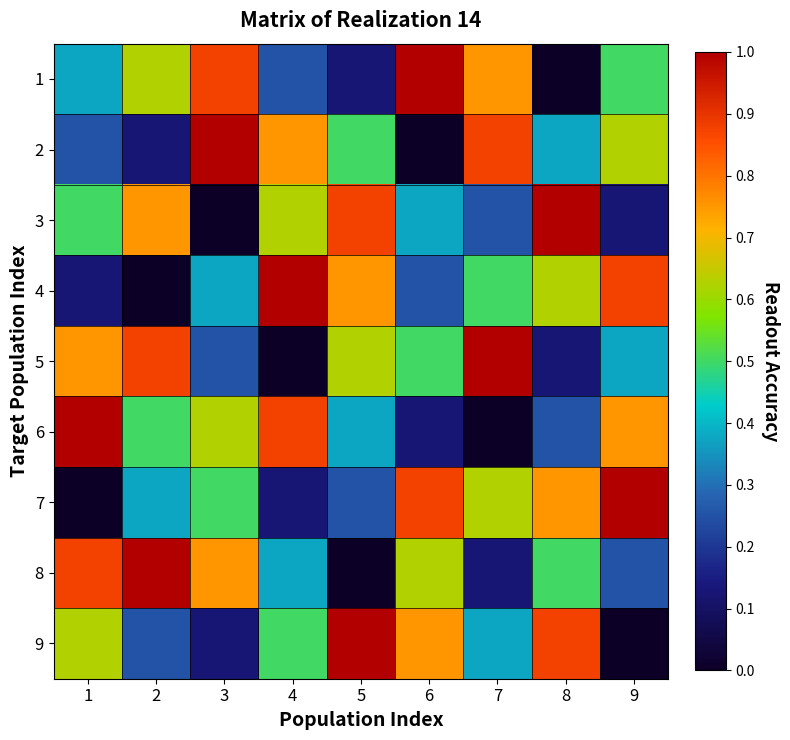

At which category is the sum across all series the highest?

1